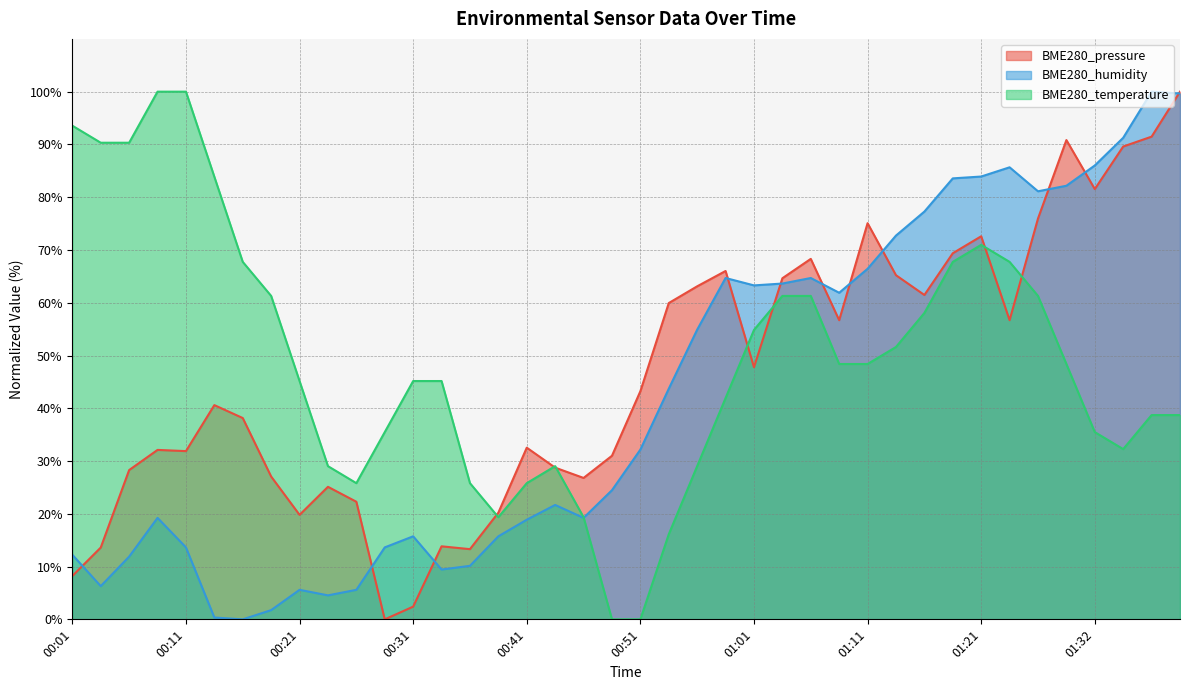

What is the sum of the BME280_temperature values at 00:53 and 00:23?

45.2